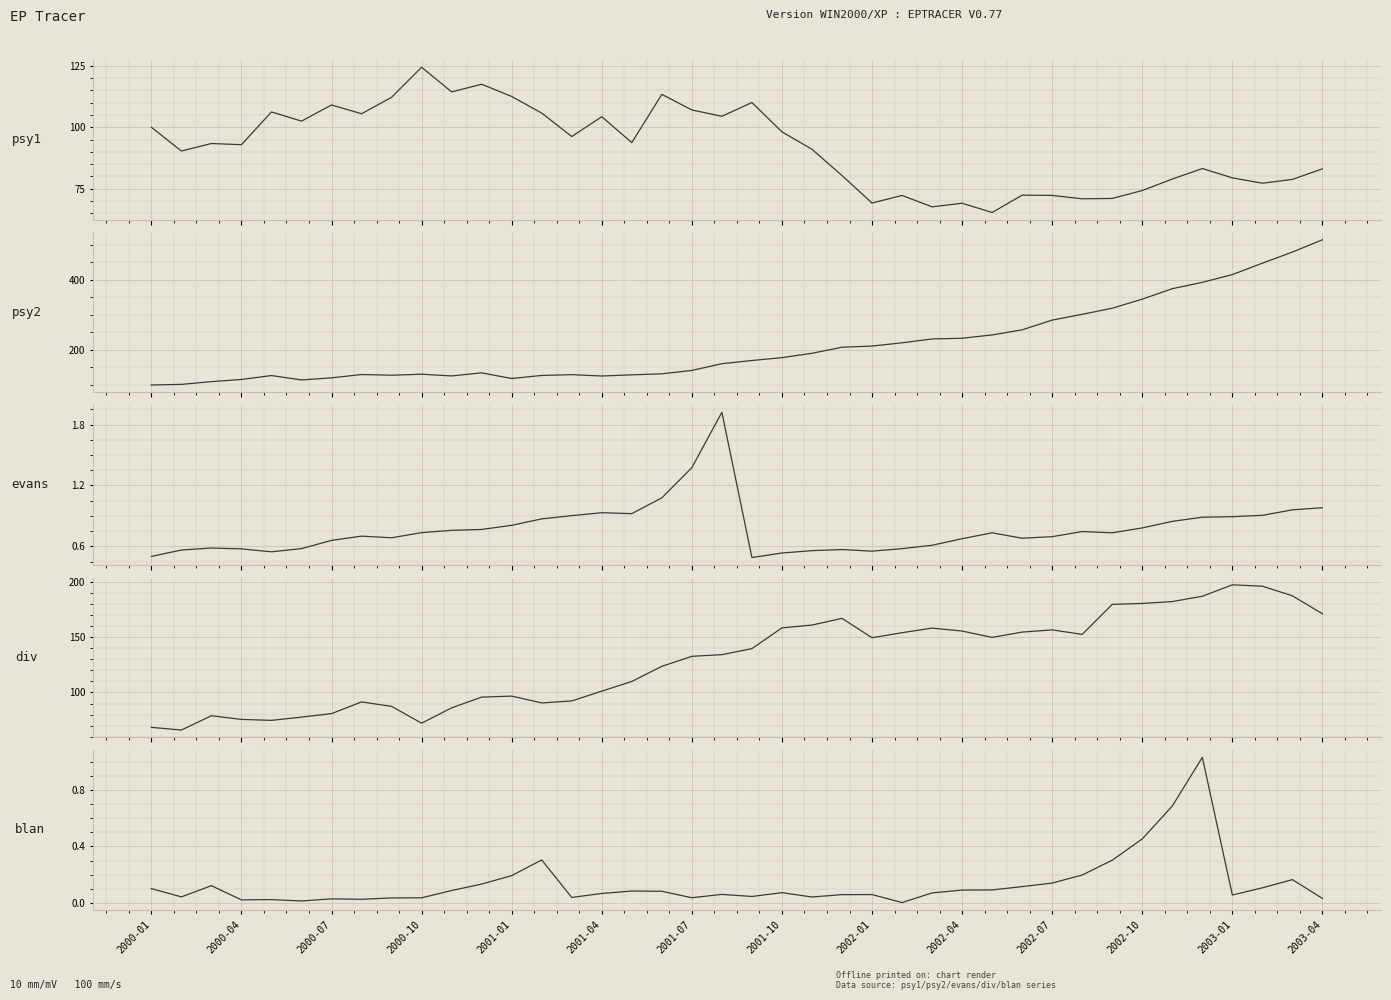

Is it true that blan equals 0.0 at 2001-07?

True